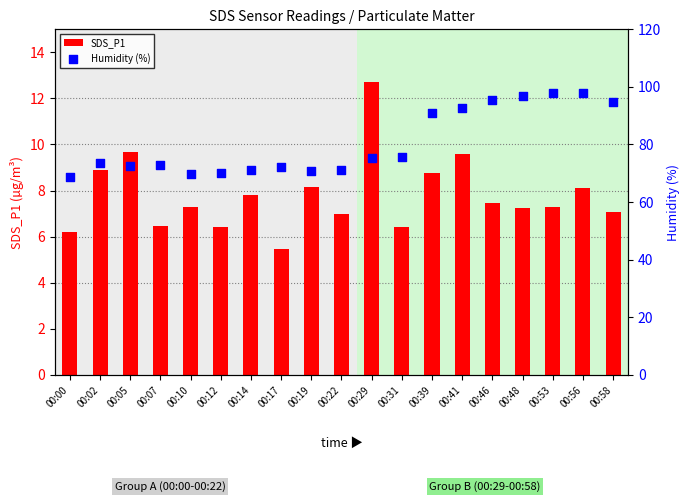

Which series has the largest total across all categories?

Humidity (%)